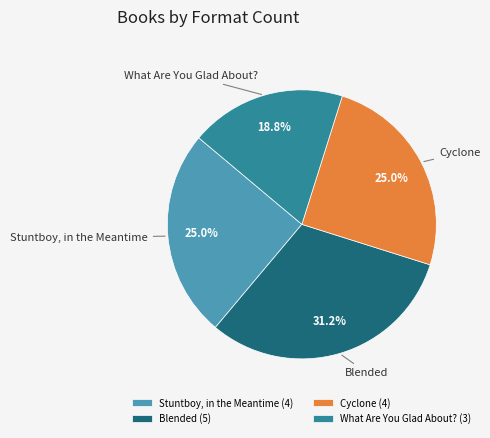

Is What Are You Glad About? the majority of the pie?

No